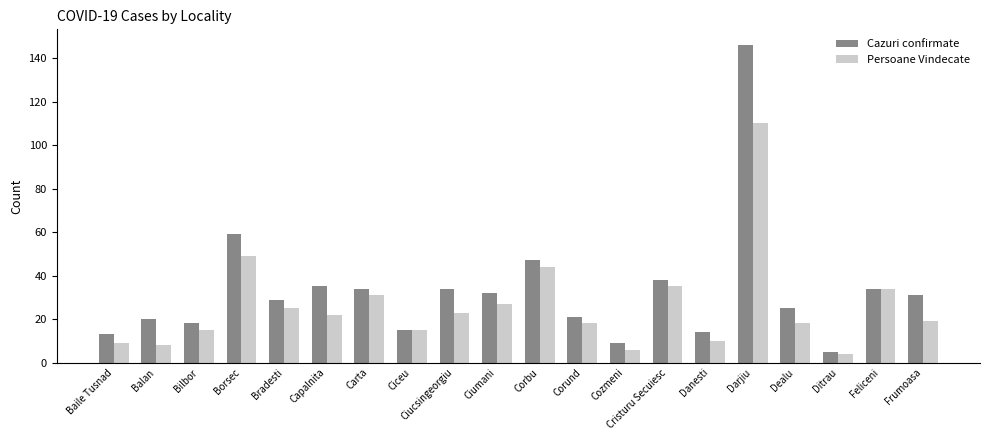

What are all the series names shown in the legend?

Cazuri confirmate, Persoane Vindecate